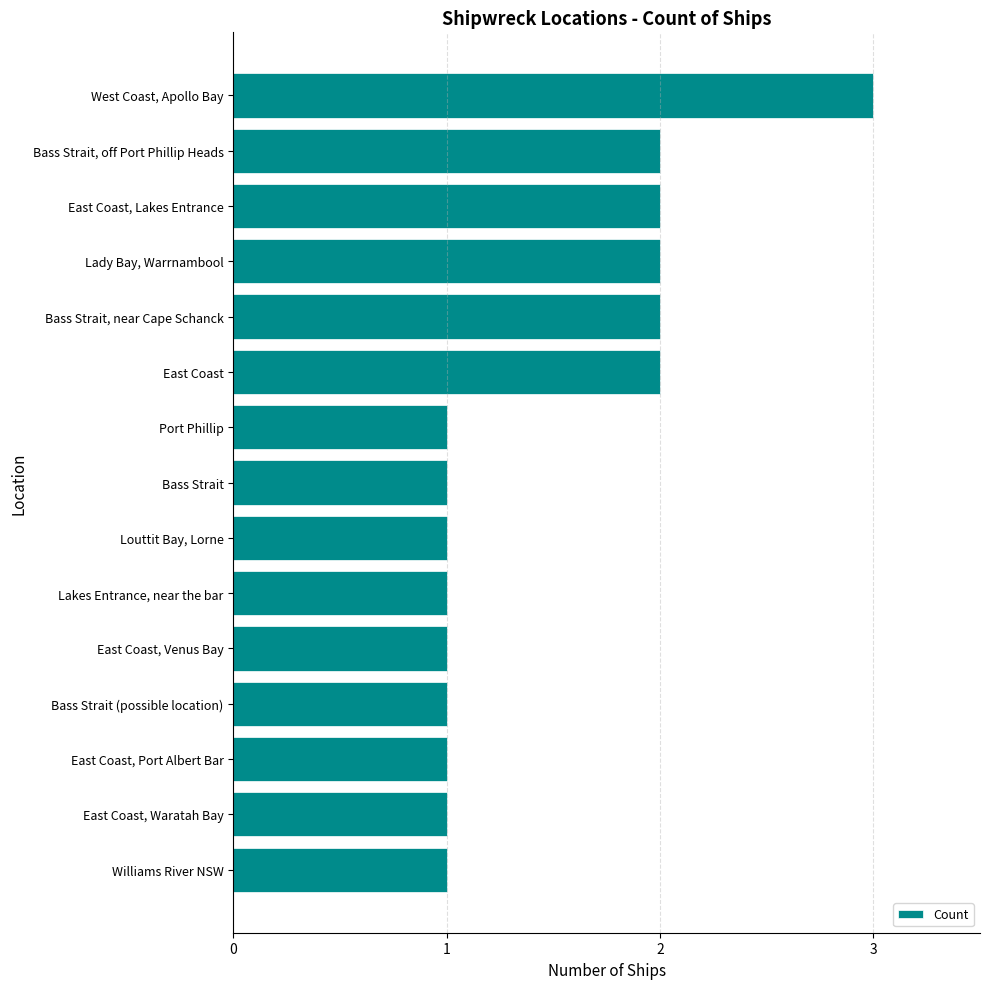

Approximately how many times larger is the value at Lady Bay, Warrnambool compared to Lakes Entrance, near the bar?

2.0